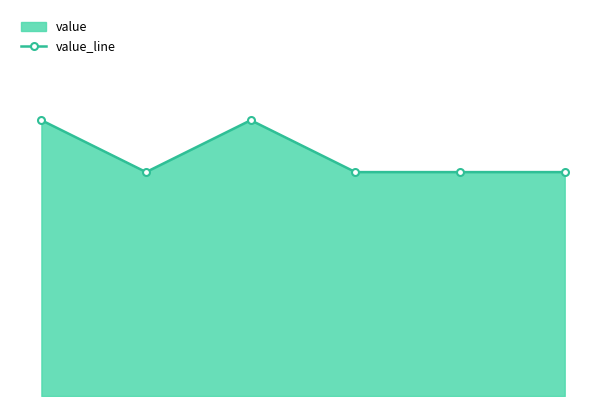

Does the chart display data point markers on the line(s)?

Yes